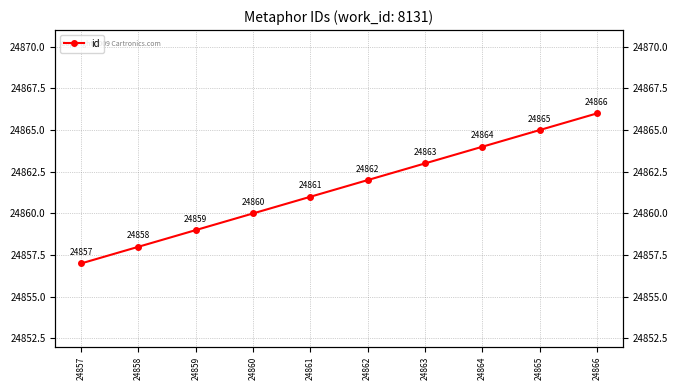

Between 24859 and 24862, which is larger?

24862